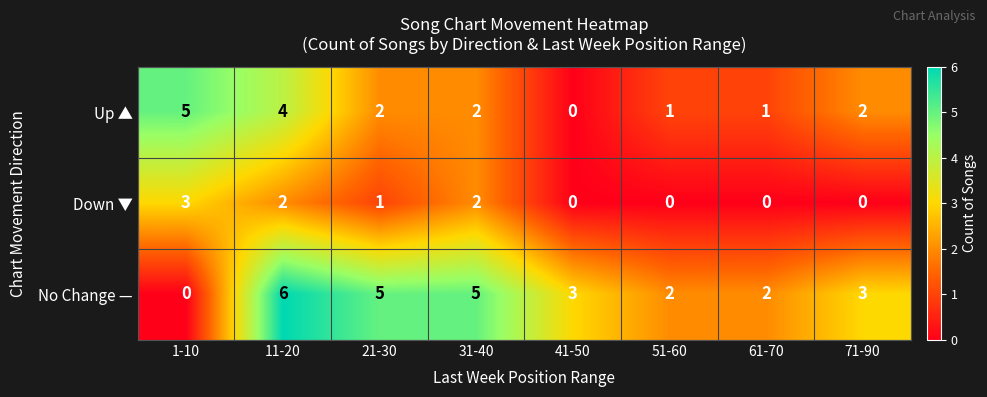

Reading right to left, extract all data points from this chart.

Up ▲: 2	1	1	0	2	2	4	5
Down ▼: 0	0	0	0	2	1	2	3
No Change —: 3	2	2	3	5	5	6	0